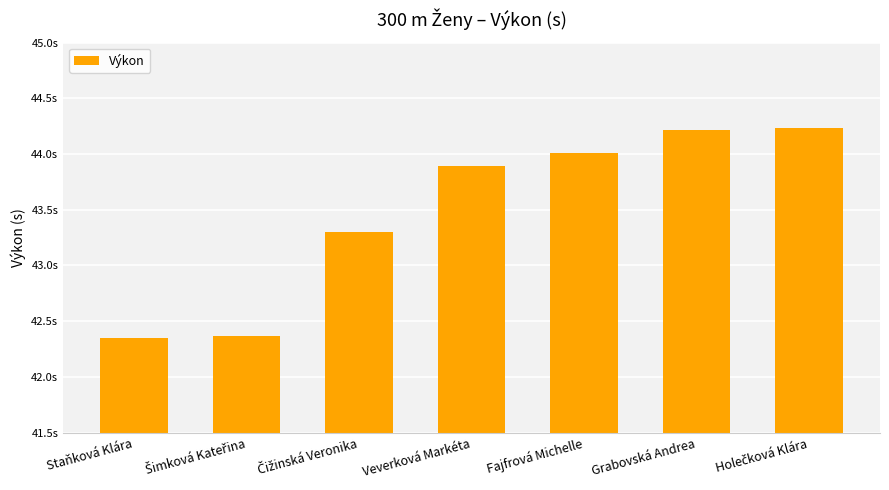

What is the approximate value at Čižinská Veronika?

43.3